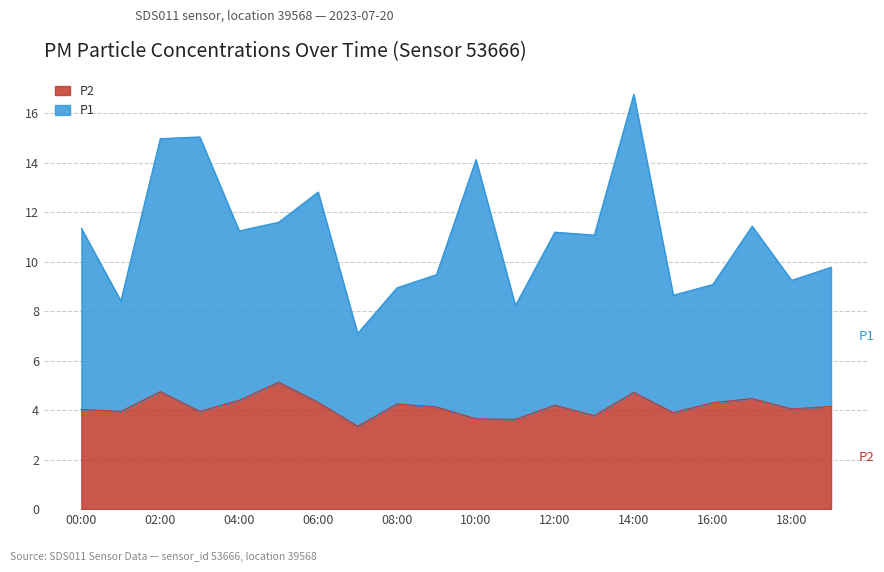

The value of P1 at 17:00 is 17.7. True or false?

False